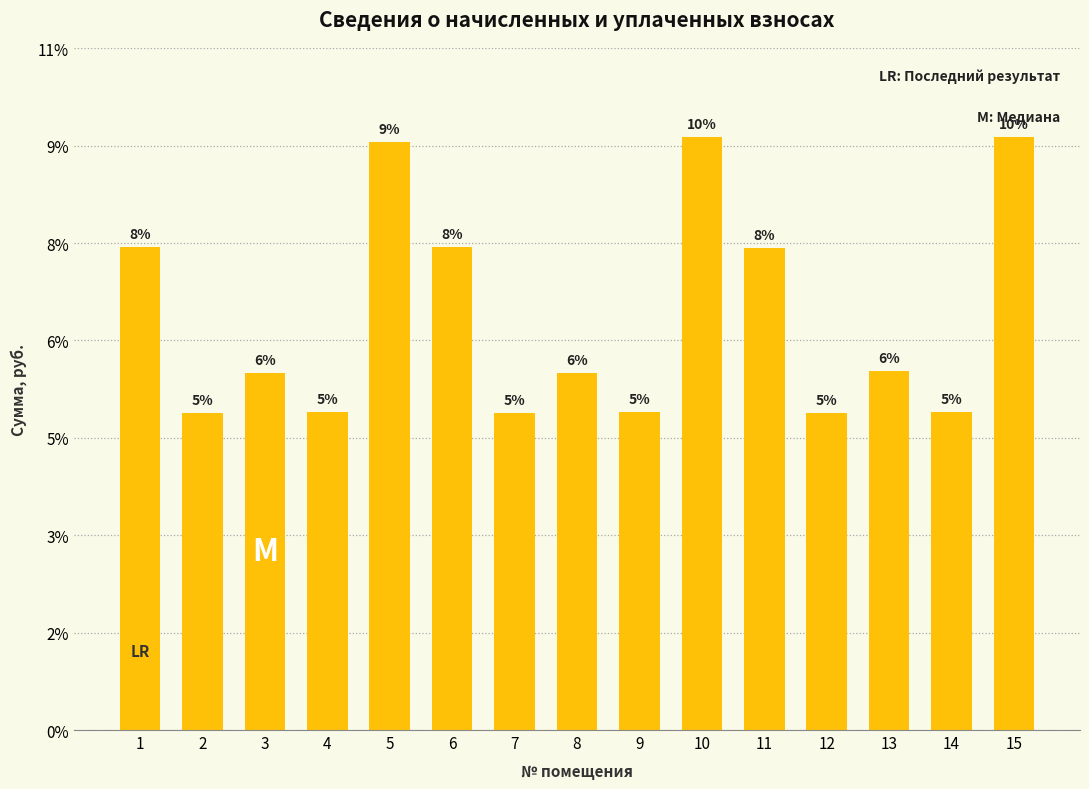

How many bars are there in total?

15